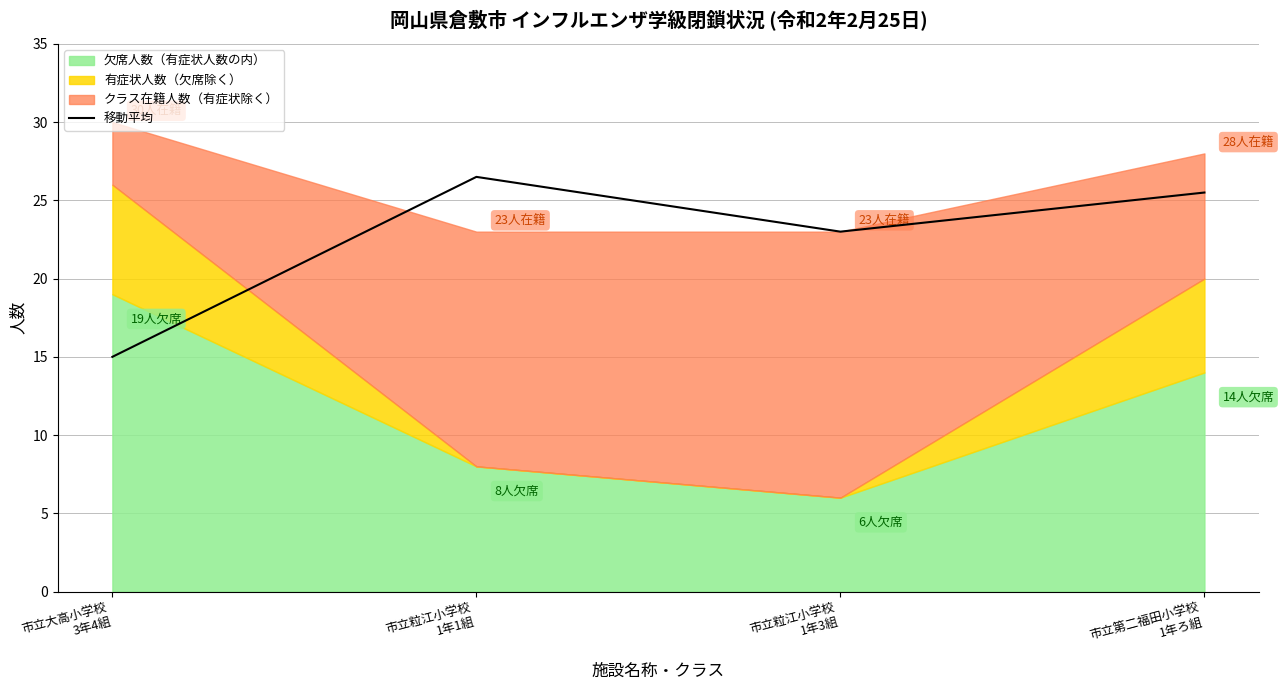

How many interior local valleys (lower than both neighbors) does the data have?

1